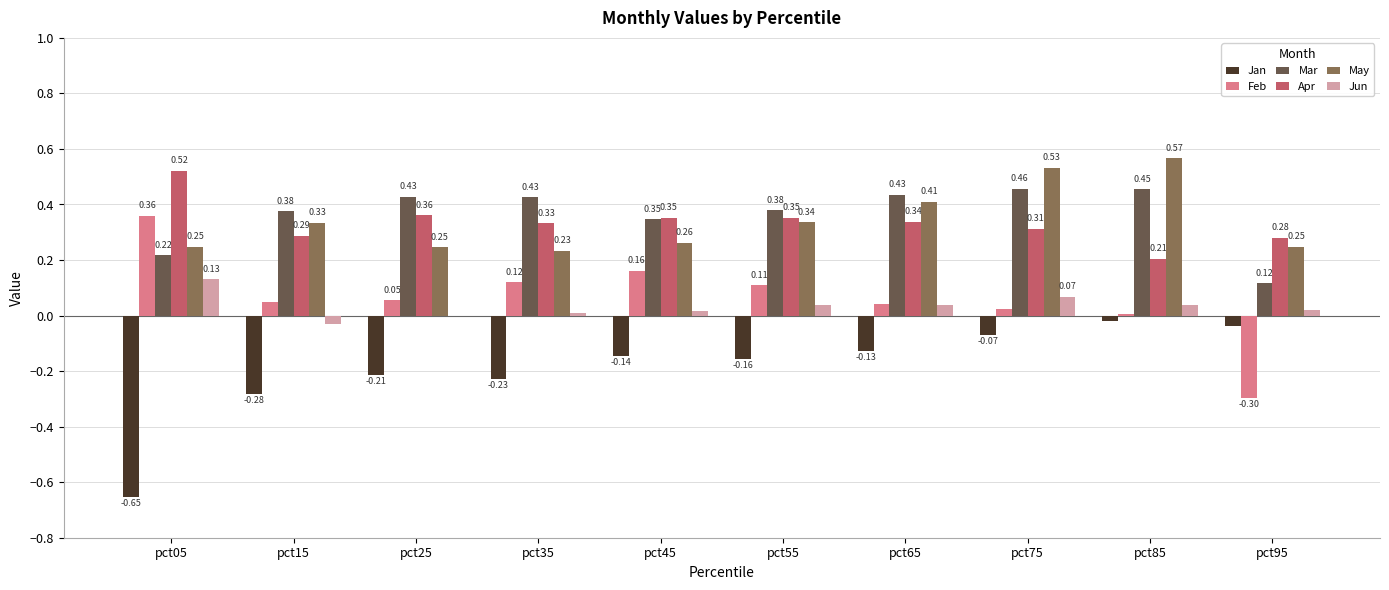

What is the total value across all series at pct75?

1.3